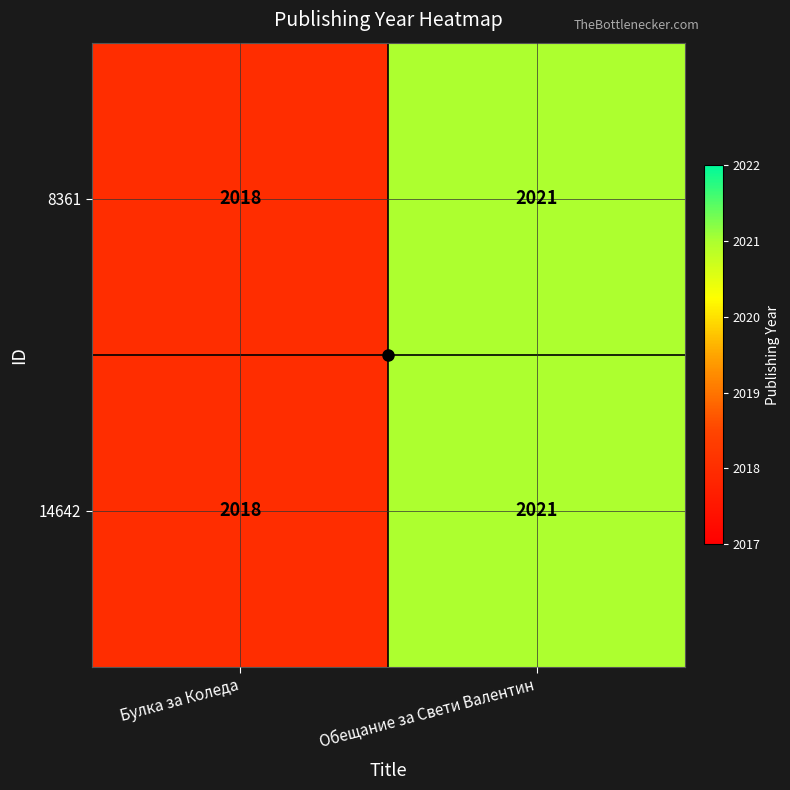

What is the approximate value of 14642 at Булка за Коледа?

2018